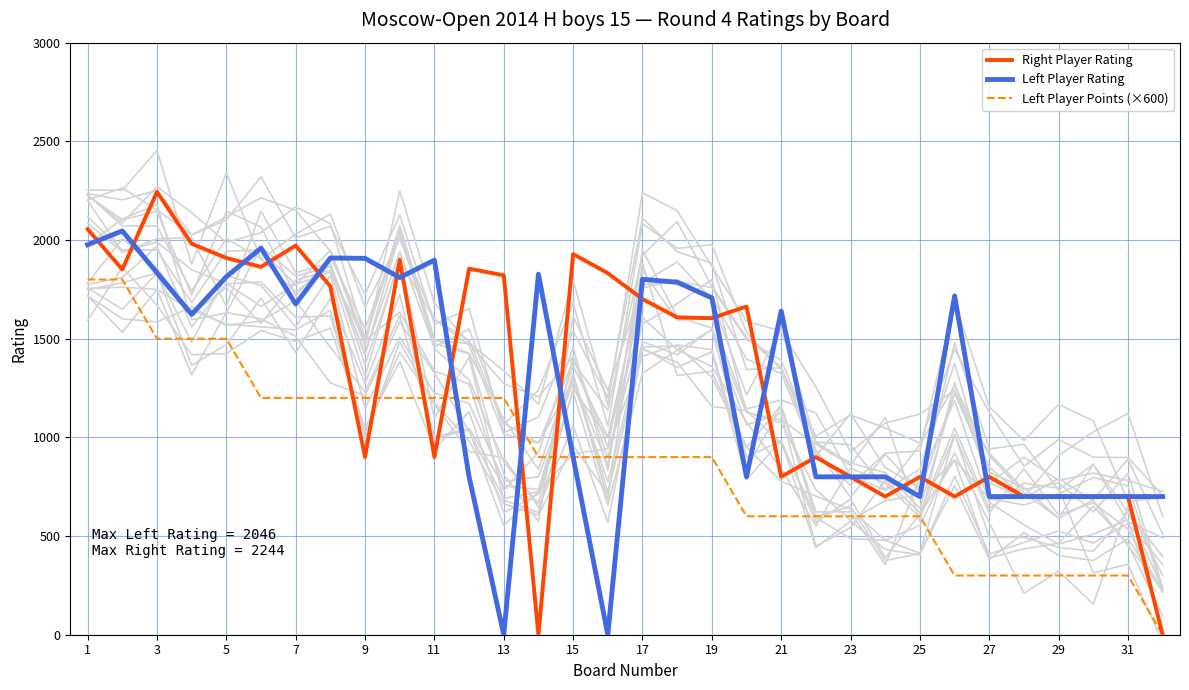

After their last crossing, which series has the higher values: Left Player Rating or Left Player Points (×600)?

Left Player Rating